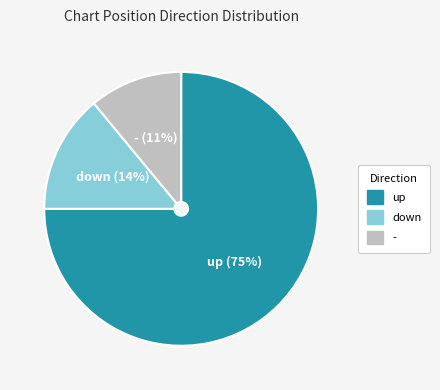

Which category has the smallest portion of the pie?

-